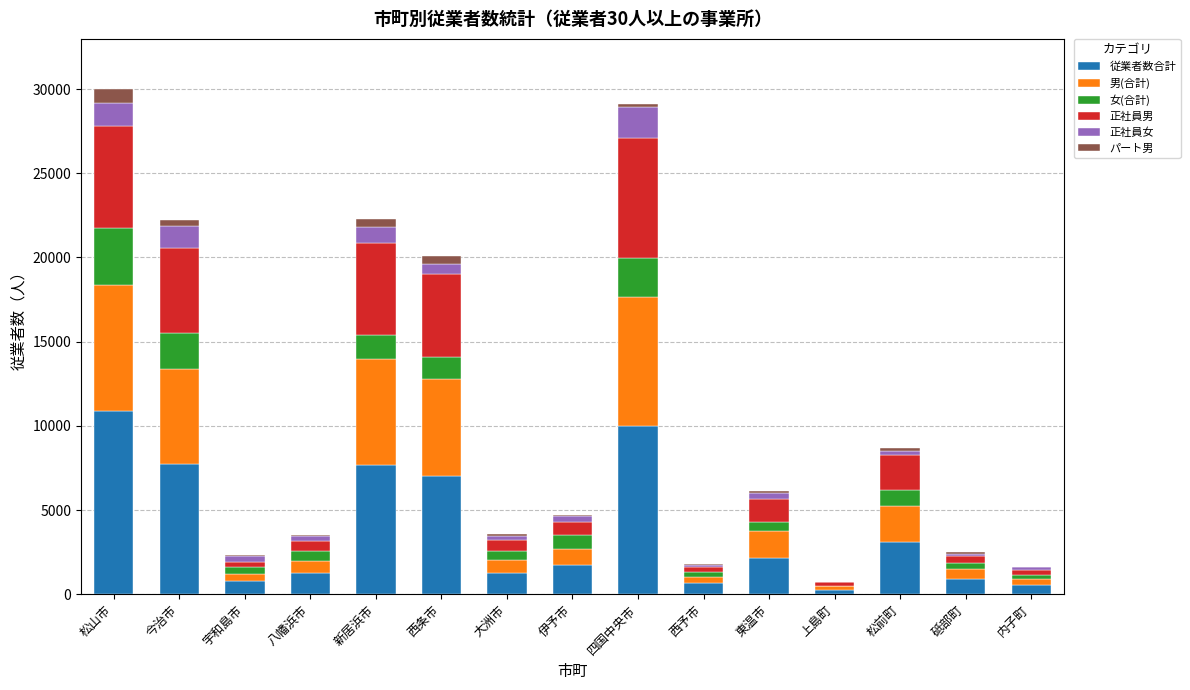

True or false: 従業者数合計 has a value of 1288 at 大洲市.

True